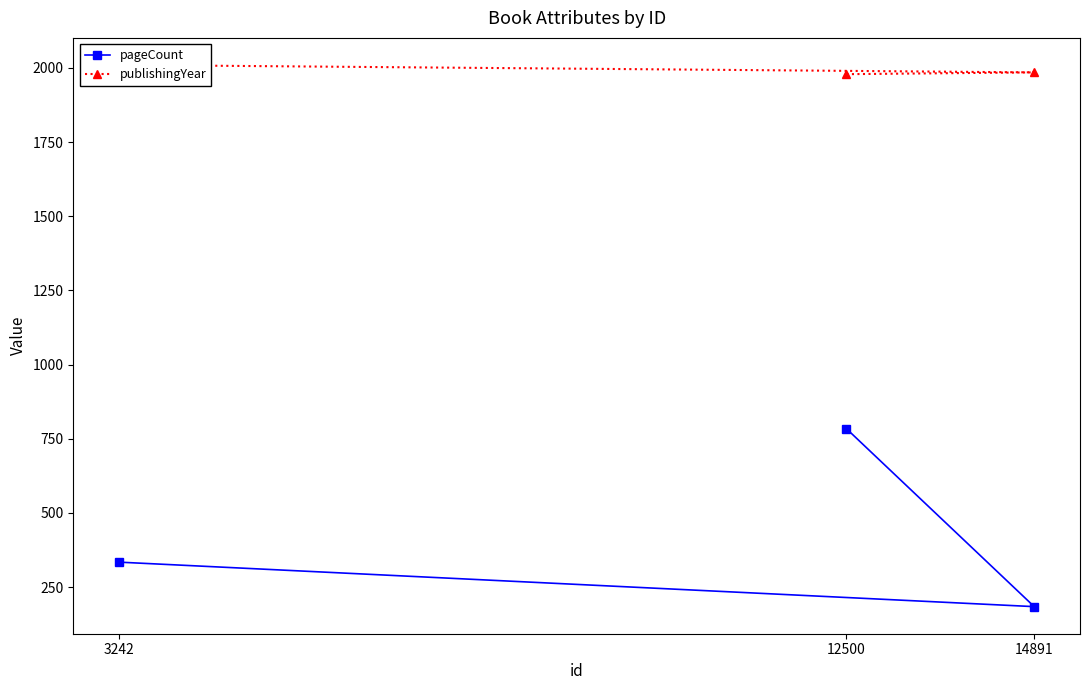

How many publishingYear values are between 1979 and 2010?

3